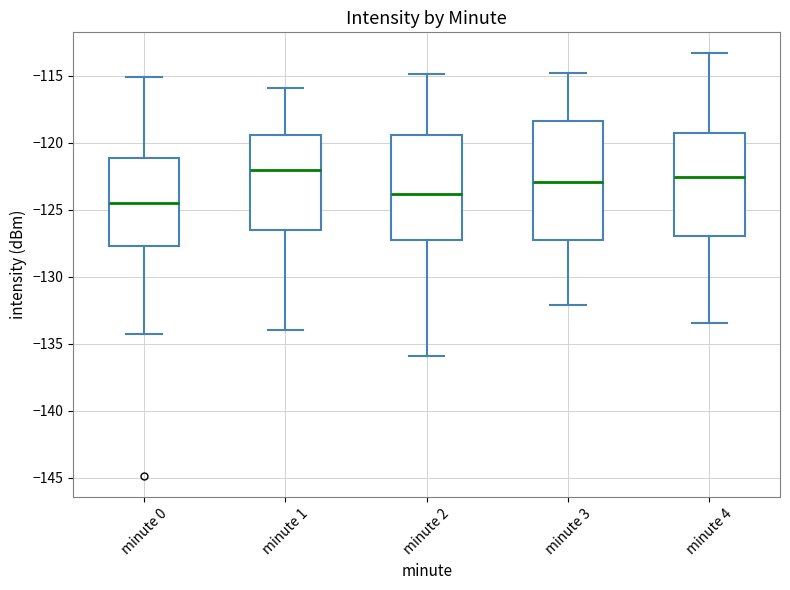

Reading left to right, read every box against the y-axis: the position of its median line, the range the box covers, and the ends of its whiskers. The values are not printed on the chart, so give them approximately, as read against the axis.

minute 0: median -124.5, box -127.5 to -121.0, whiskers -134.5 to -115.0
minute 1: median -122.0, box -126.5 to -119.5, whiskers -134.0 to -116.0
minute 2: median -124.0, box -127.5 to -119.5, whiskers -136.0 to -115.0
minute 3: median -123.0, box -127.5 to -118.5, whiskers -132.0 to -115.0
minute 4: median -122.5, box -127.0 to -119.5, whiskers -133.5 to -113.5